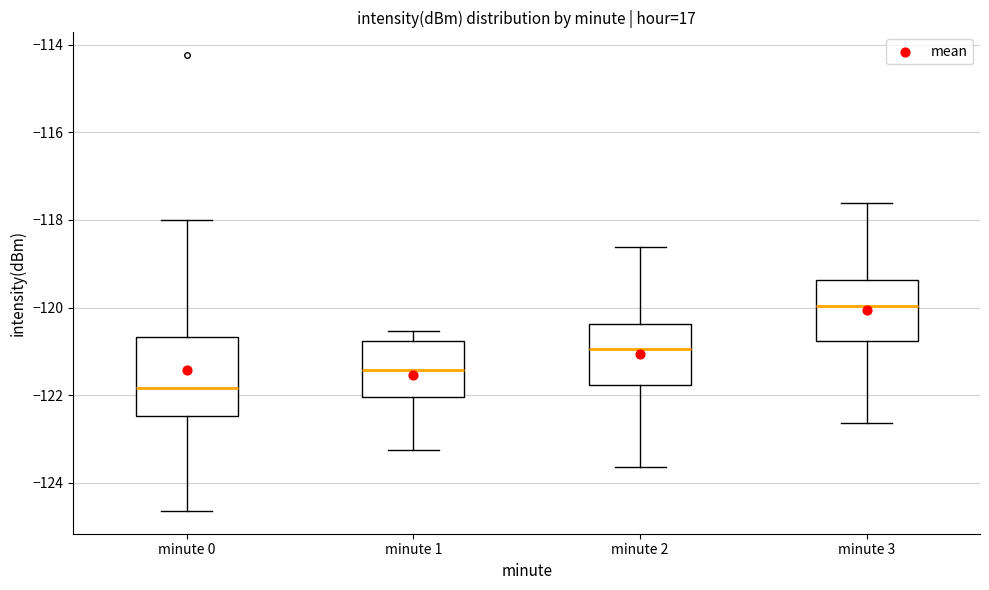

Which box's median line is the lowest?

minute 0